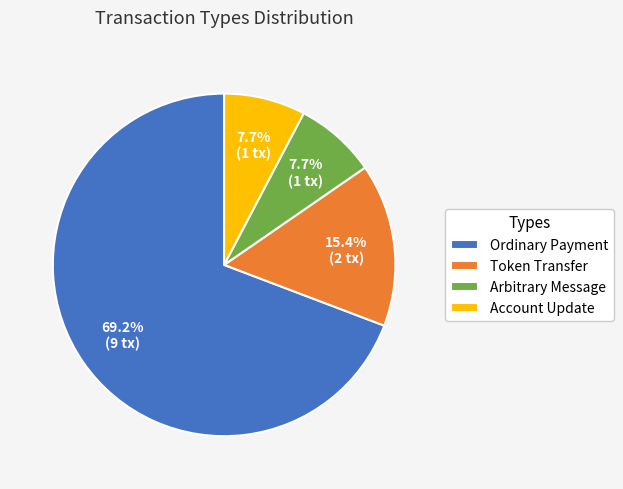

What is the ratio of the value at Ordinary Payment to the value at Arbitrary Message?

9.0